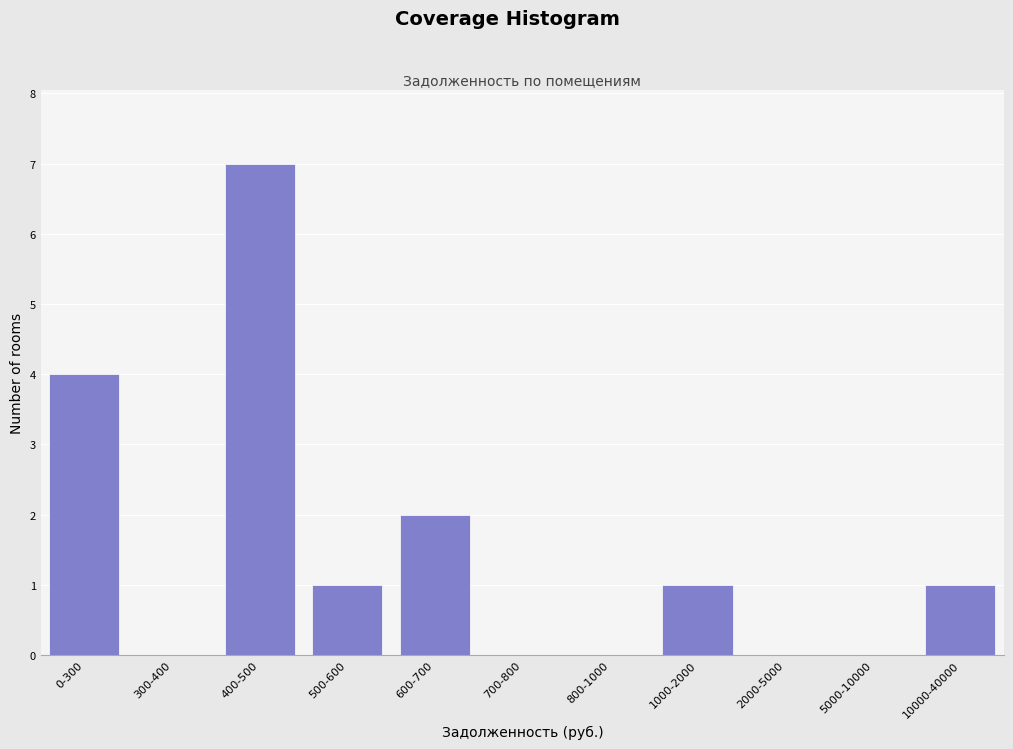

Reading left to right, list all the values displayed in this chart.

0-300=4	300-400=0	400-500=7	500-600=1	600-700=2	700-800=0	800-1000=0	1000-2000=1	2000-5000=0	5000-10000=0	10000-40000=1